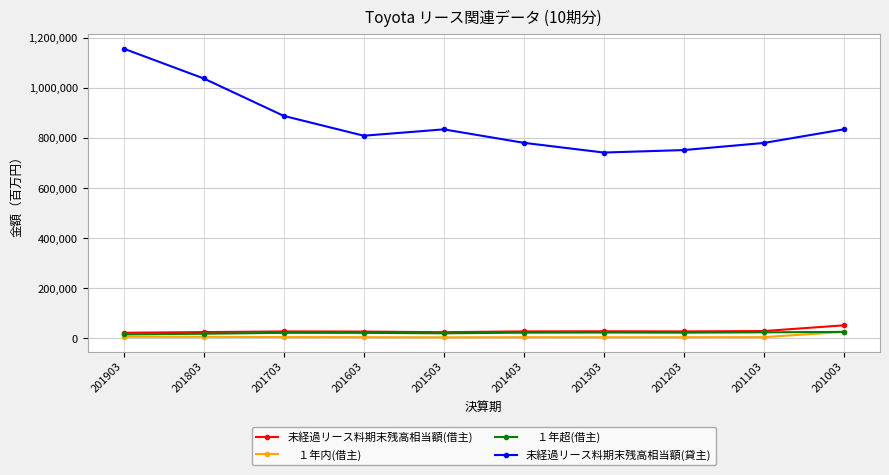

What is the total value across all series at 201003?

940769